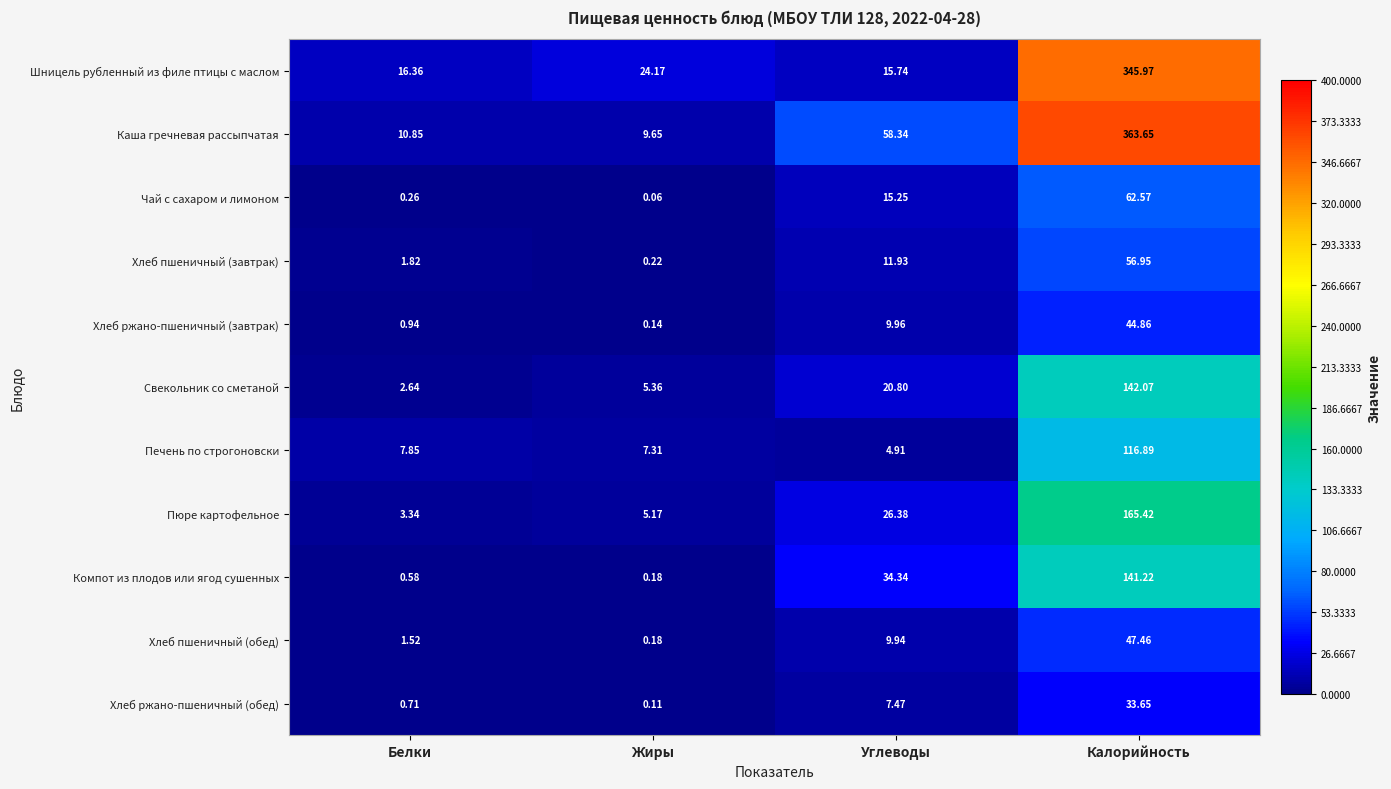

What is the total value across all series at Жиры?

52.6